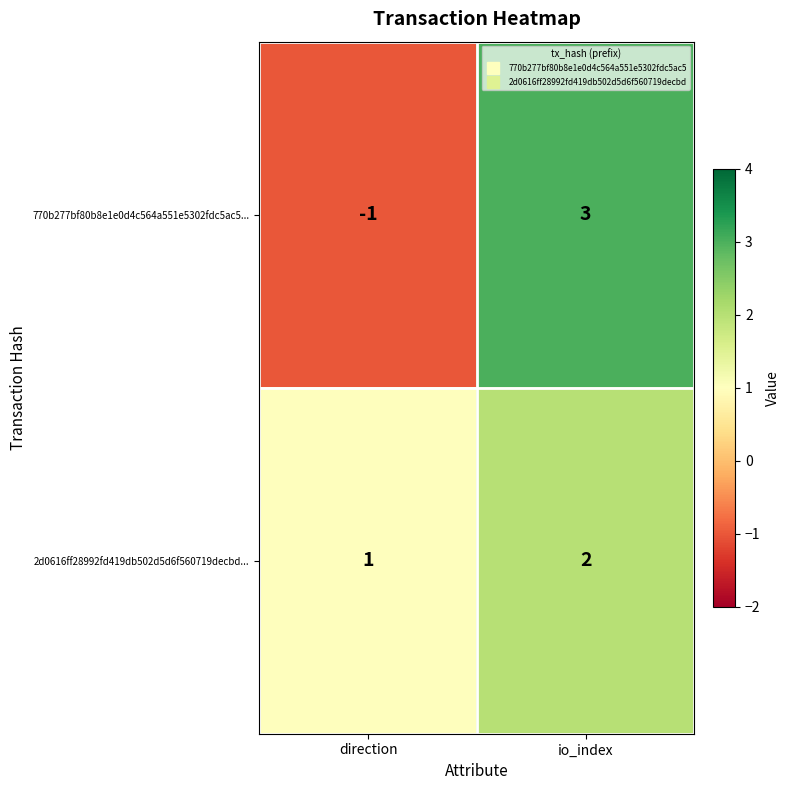

What is the difference between the 770b277bf80b8e1e0d4c564a551e5302fdc5ac5... values at io_index and direction?

4